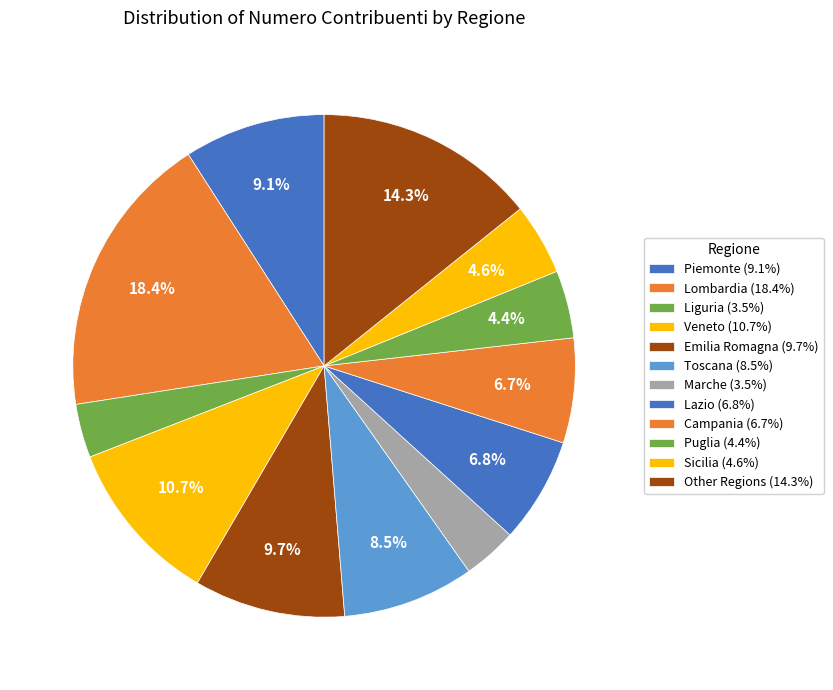

Count the number of slices in the pie.

12